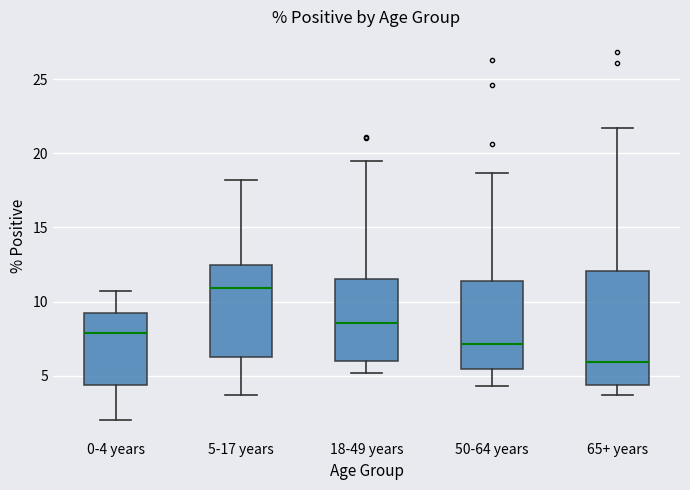

Which box is the tallest, from its lower edge to its upper edge?

65+ years